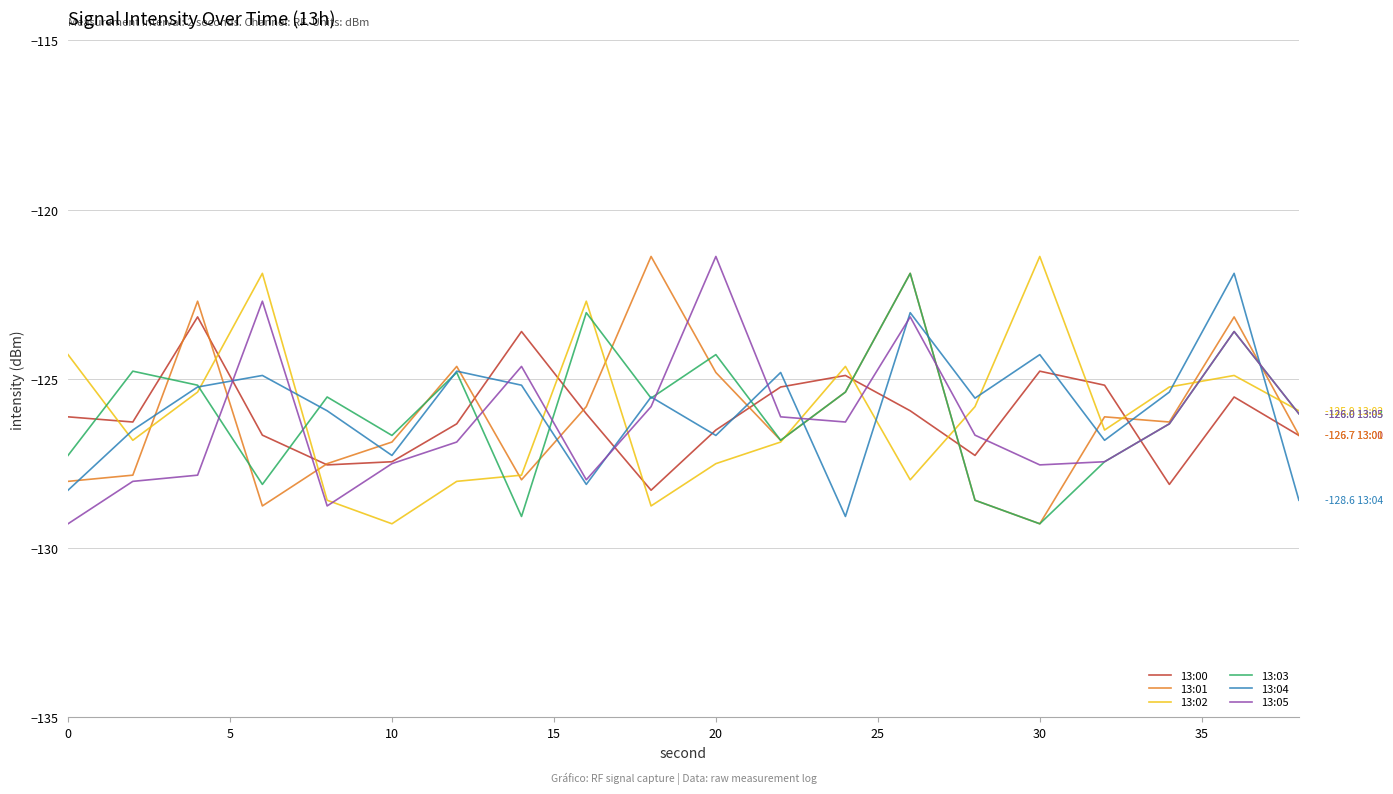

What is the minimum value shown in the chart?

-129.3